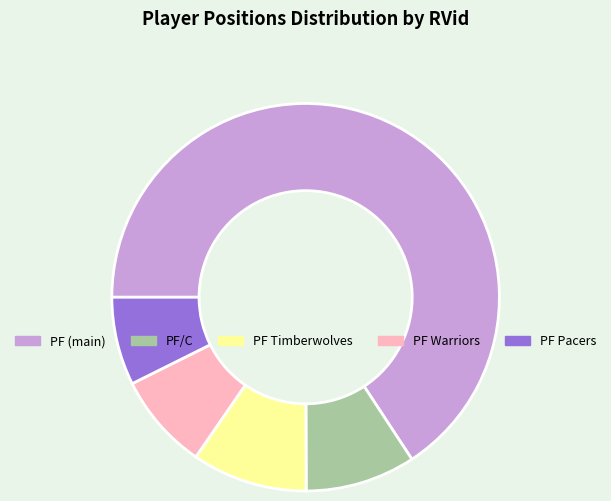

Does any single category account for the majority?

Yes